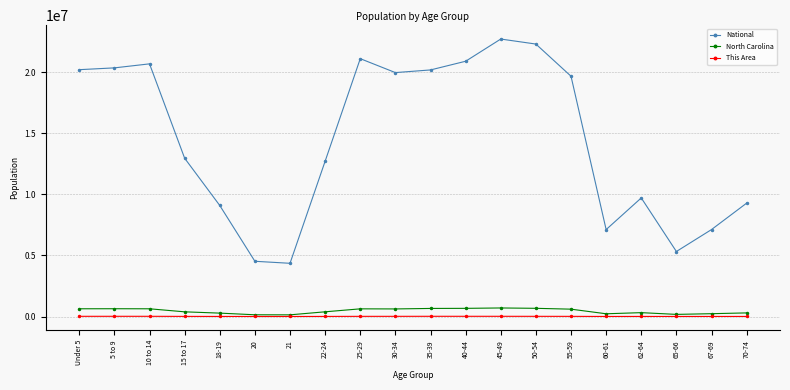

What are all the series names shown in the legend?

National, North Carolina, This Area